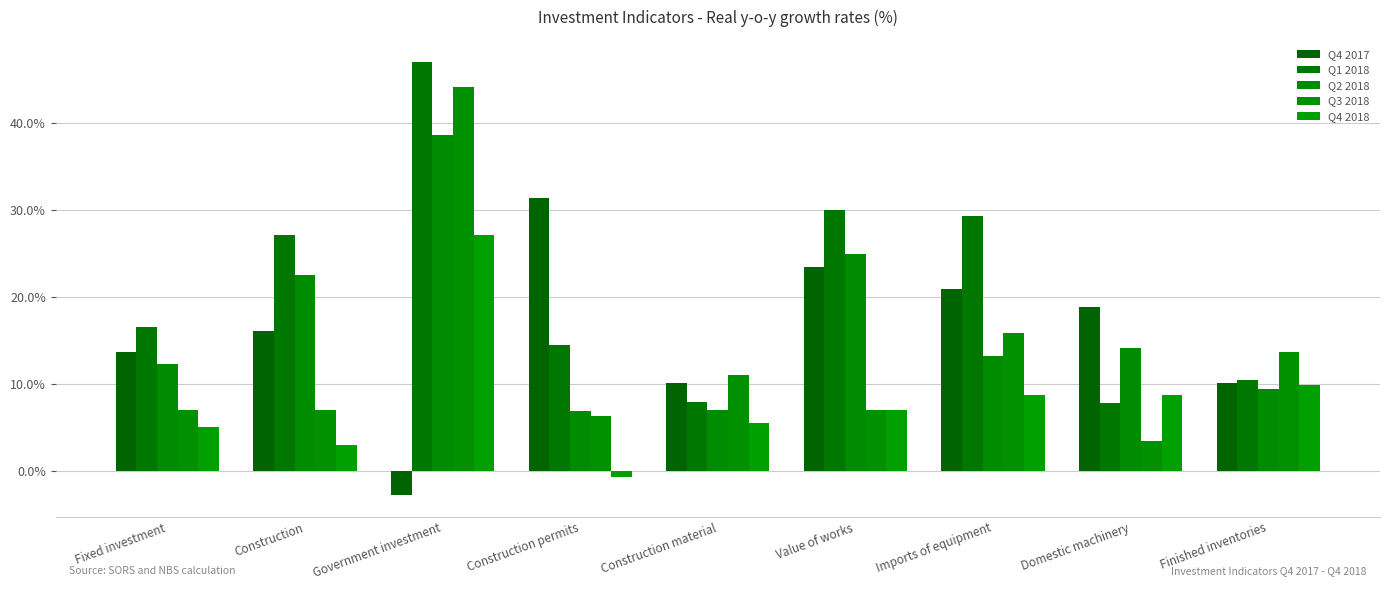

What value does the Q4 2017 series have at Value of works?

23.4